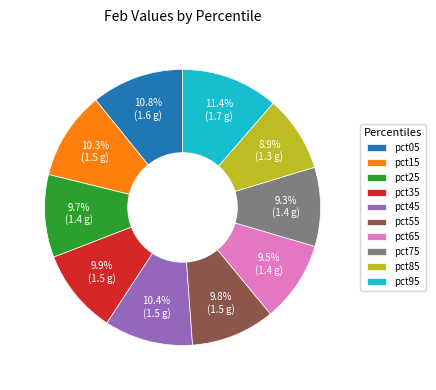

Does pct25 represent more than half of the total?

No